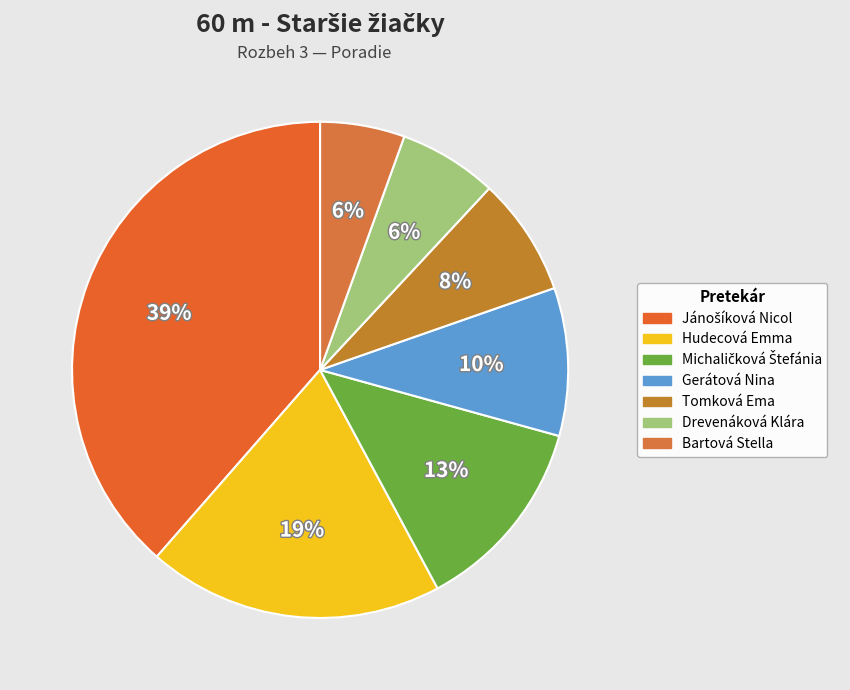

Does any single category account for the majority?

No